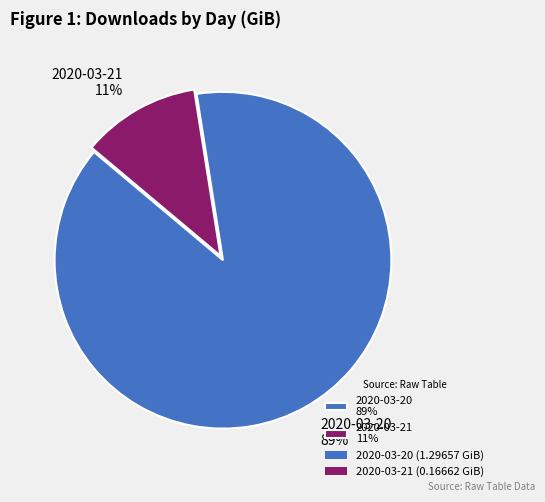

The 2020-03-21 slice represents 19% of the pie. True or false?

False